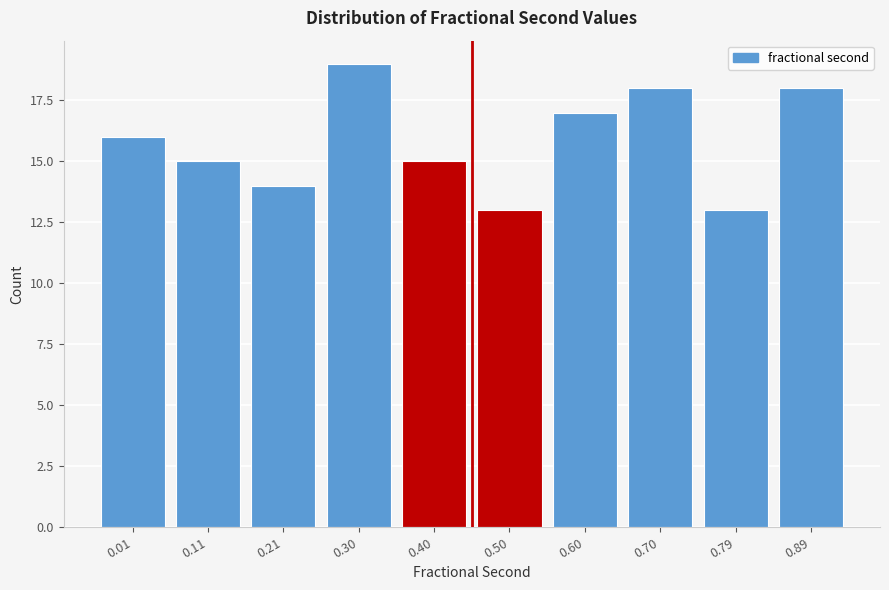

Reading left to right, transcribe all the data shown in this chart.

16	15	14	19	15	13	17	18	13	18